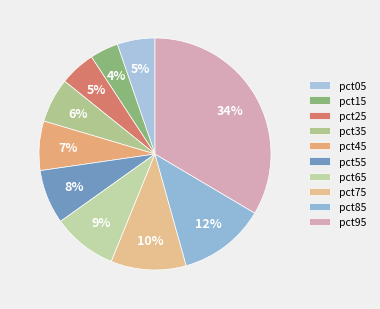

What is the smallest slice in the pie chart?

pct15